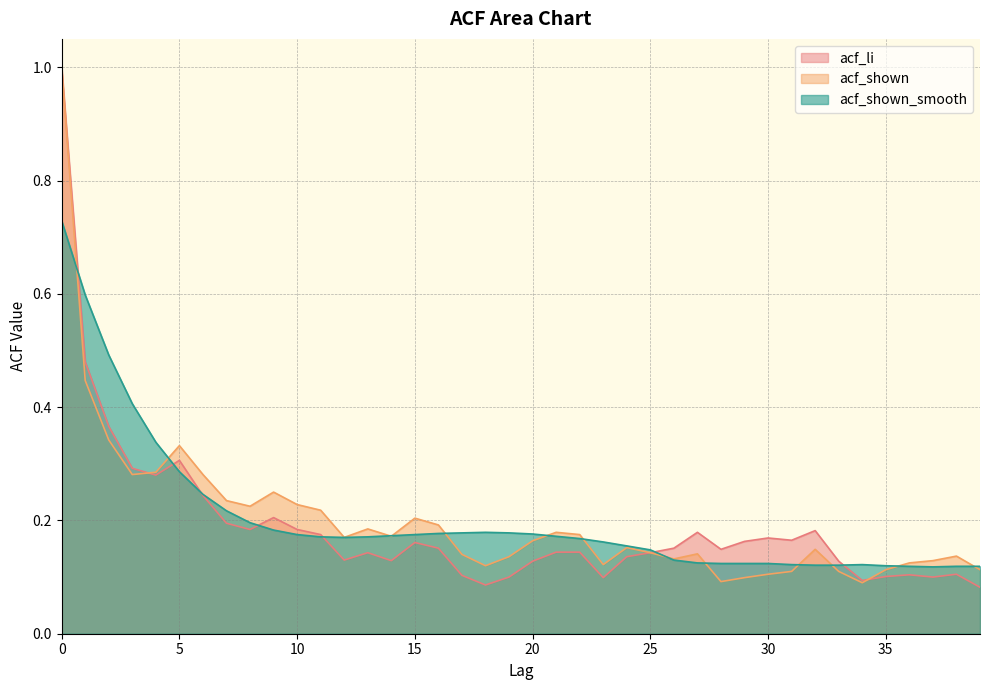

At how many categories does at least one series exceed 0?

40